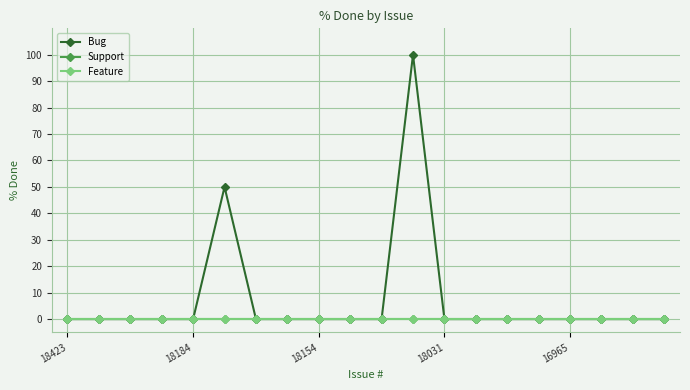

At which label does Support reach its minimum?

18423